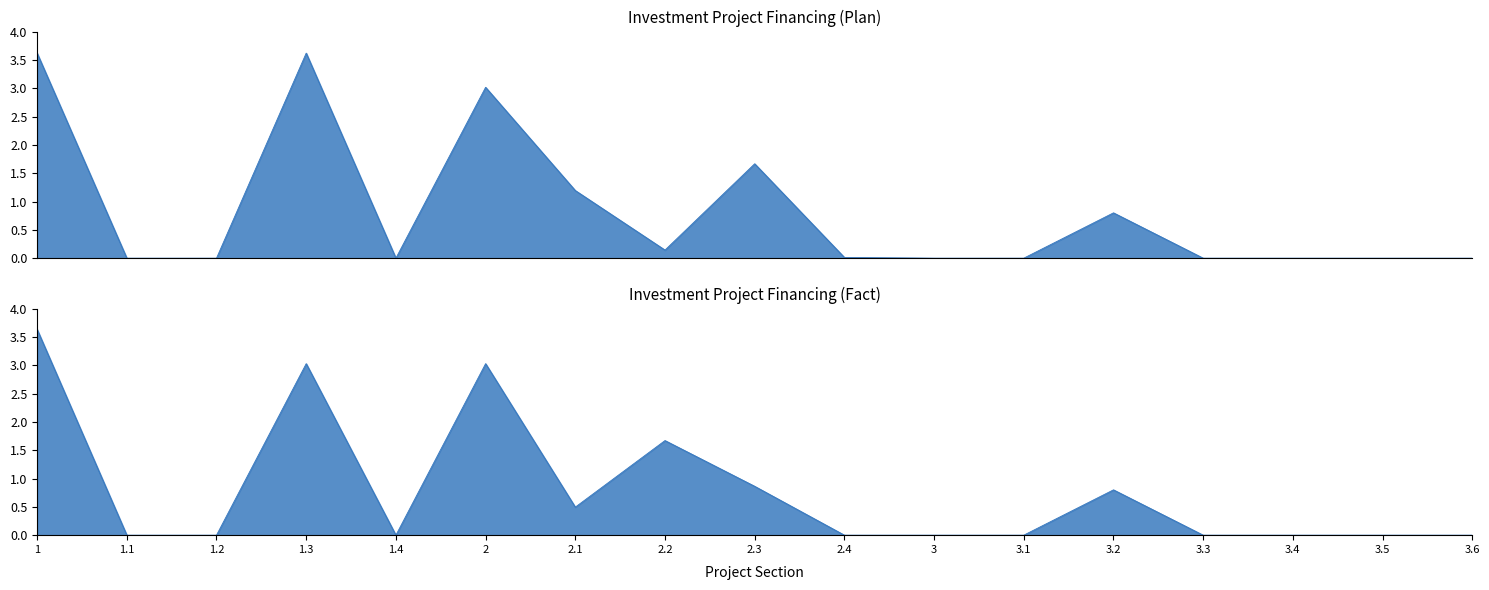

Count the number of data series in this chart.

2